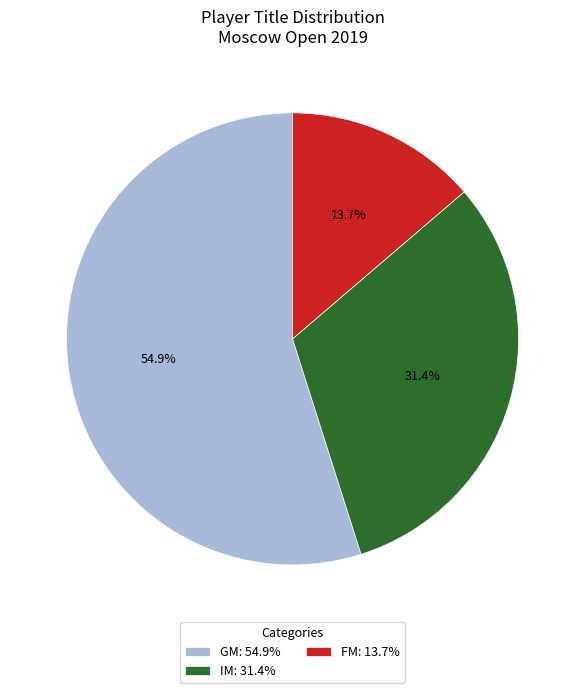

Is there any slice that represents more than half of the pie?

Yes